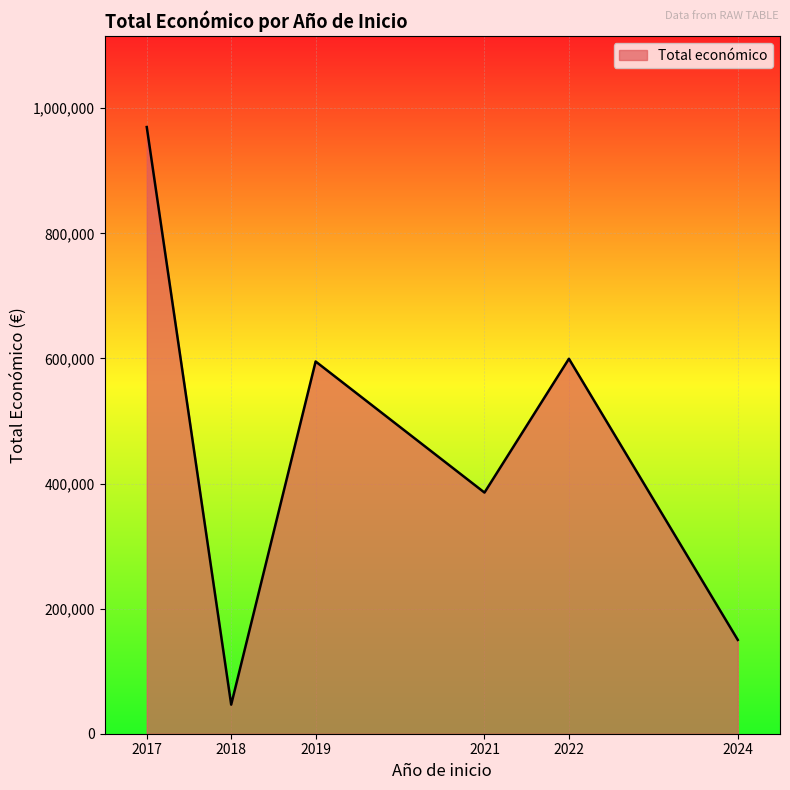

What value does the data have at 2019, to the nearest 10?

595130